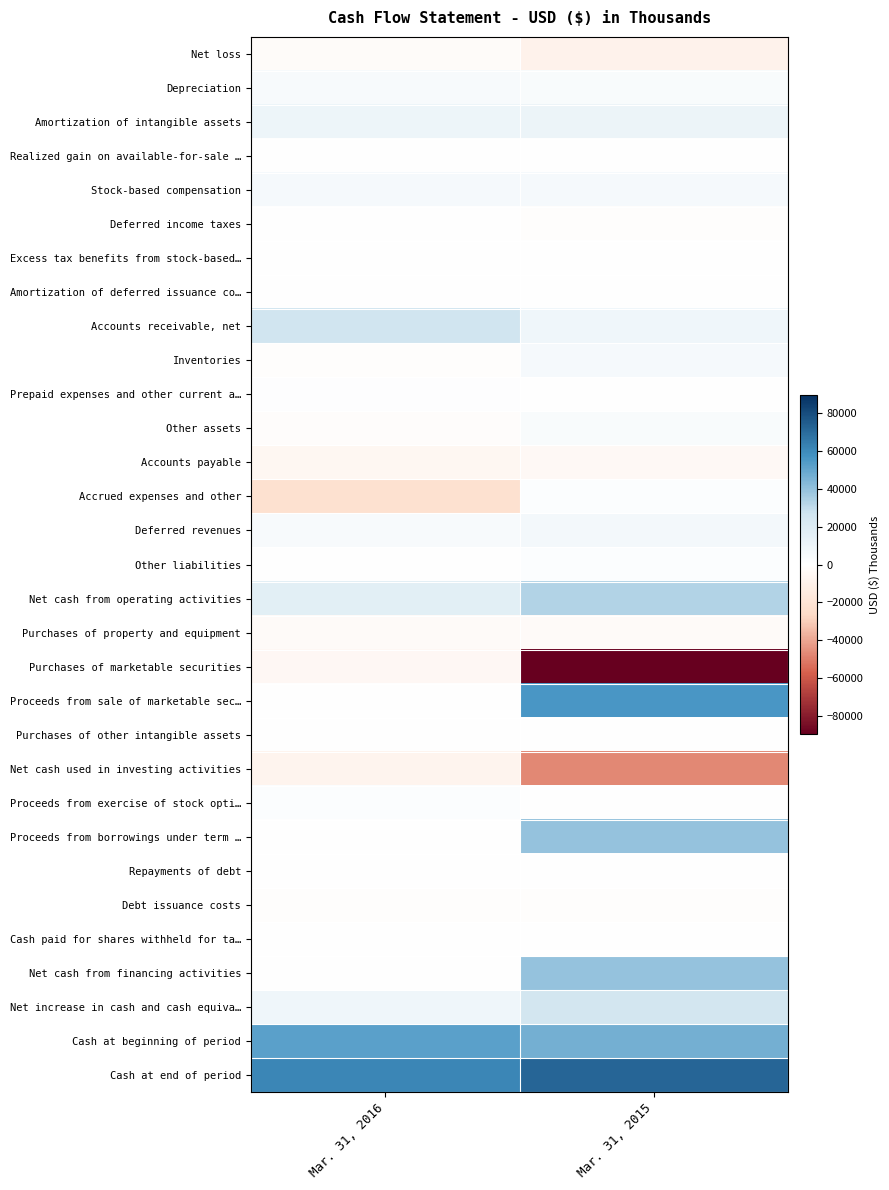

List the series in order of their peak value, lowest first.

Net cash used in investing activities, Purchases of marketable securities, Accounts payable, Purchases of property and equipment, Net loss, Debt issuance costs, Deferred income taxes, Purchases of other intangible assets, Realized gain on available-for-sale …, Excess tax benefits from stock-based…, Repayments of debt, Cash paid for shares withheld for ta…, Amortization of deferred issuance co…, Prepaid expenses and other current a…, Other liabilities, Proceeds from exercise of stock opti…, Accrued expenses and other, Other assets, Depreciation, Stock-based compensation, Inventories, Deferred revenues, Amortization of intangible assets, Net increase in cash and cash equiva…, Accounts receivable, net, Net cash from operating activities, Net cash from financing activities, Proceeds from borrowings under term …, Cash at beginning of period, Proceeds from sale of marketable sec…, Cash at end of period